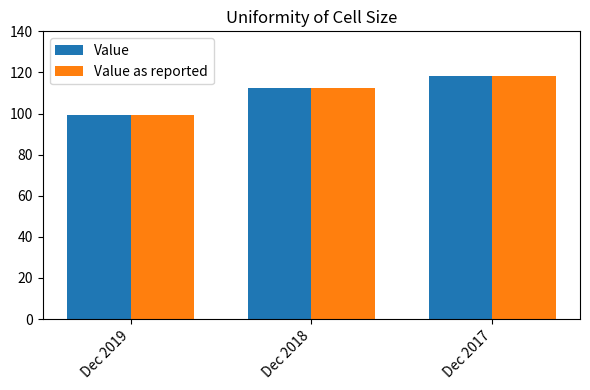

Reading left to right, extract all data points from this chart.

Value: Dec 2019=99.2	Dec 2018=112.6	Dec 2017=118.3
Value as reported: Dec 2019=99.2	Dec 2018=112.6	Dec 2017=118.3